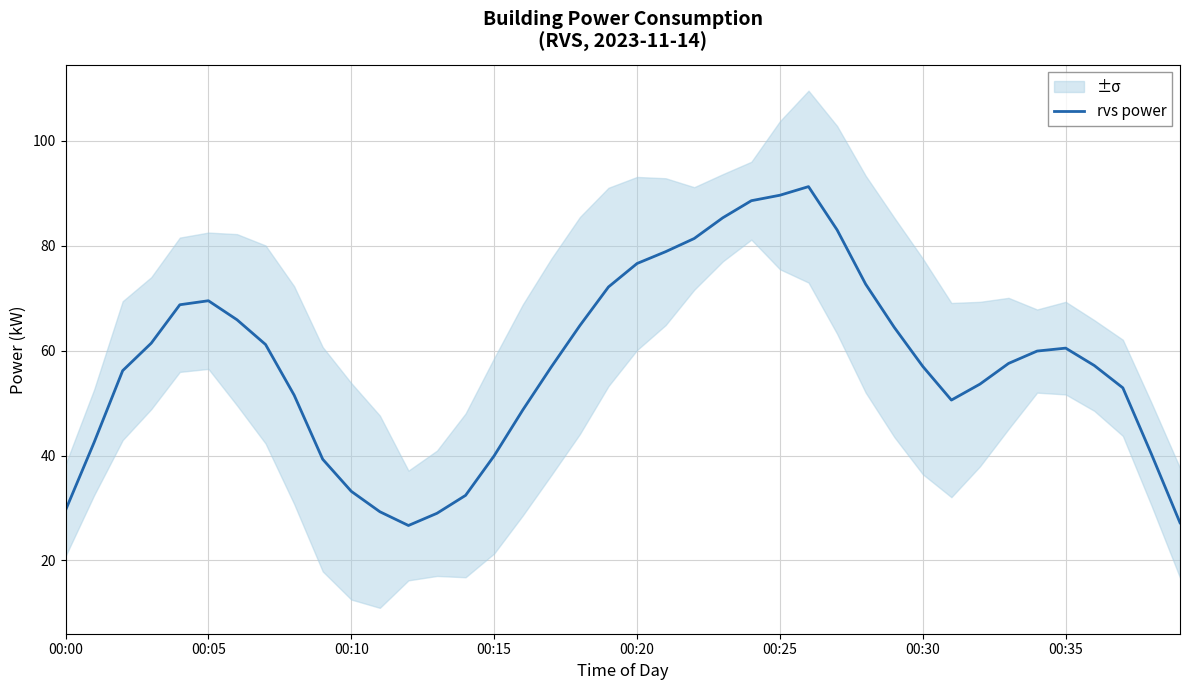

Is it true that rvs power equals 76.6 at 00:20?

True